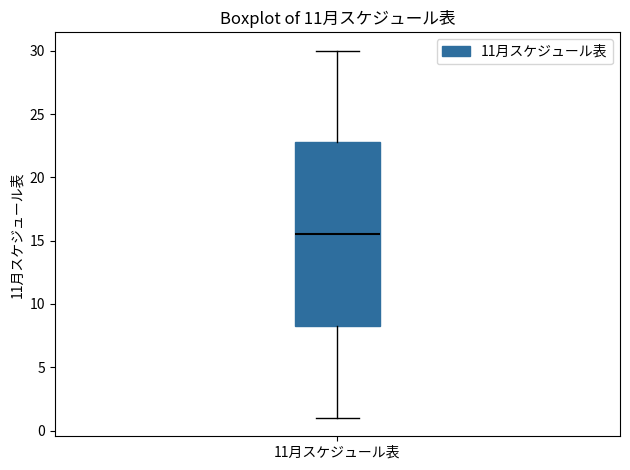

Where does the lower whisker of the box for 11月スケジュール表 end on the y-axis? The values are not printed on the chart, so give them approximately, as read against the axis.

1.0